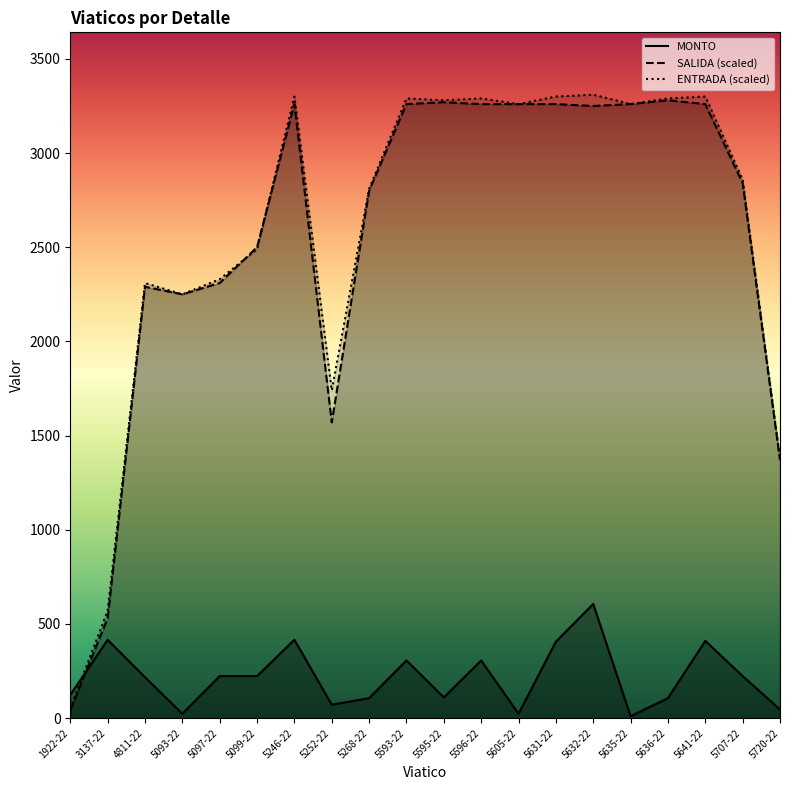

Which category has the highest value in the MONTO series?

5632-22